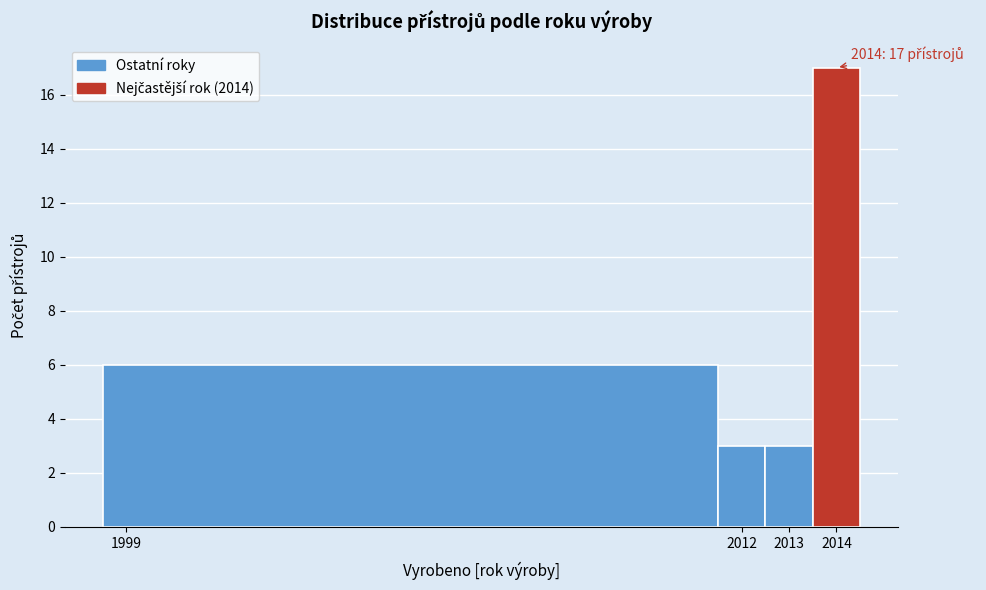

Which range on the x-axis has the tallest bar?

2013.5 to 2014.5